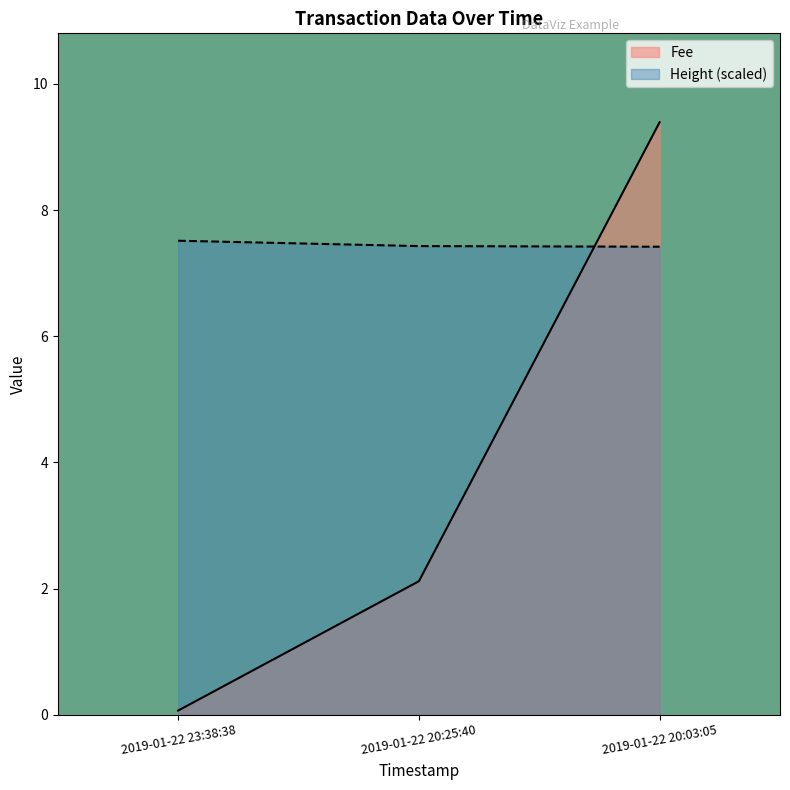

What is the spread (max minus min) of values at 2019-01-22 20:03:05?

2.0